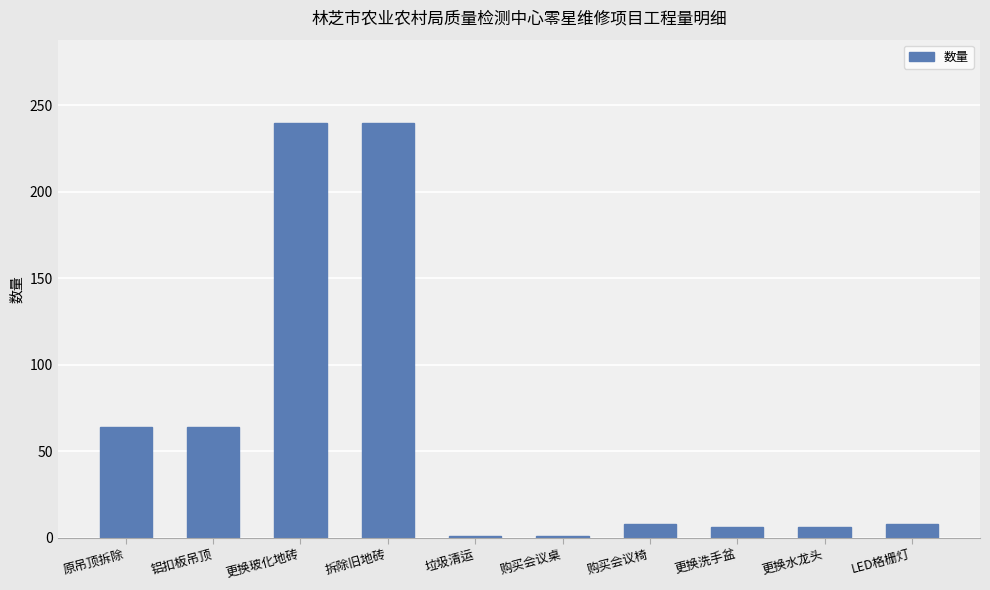

Reading left to right, list all the values displayed in this chart.

原吊顶拆除=64	铝扣板吊顶=64	更换玻化地砖=240	拆除旧地砖=240	垃圾清运=1	购买会议桌=1	购买会议椅=8	更换洗手盆=6	更换水龙头=6	LED格栅灯=8